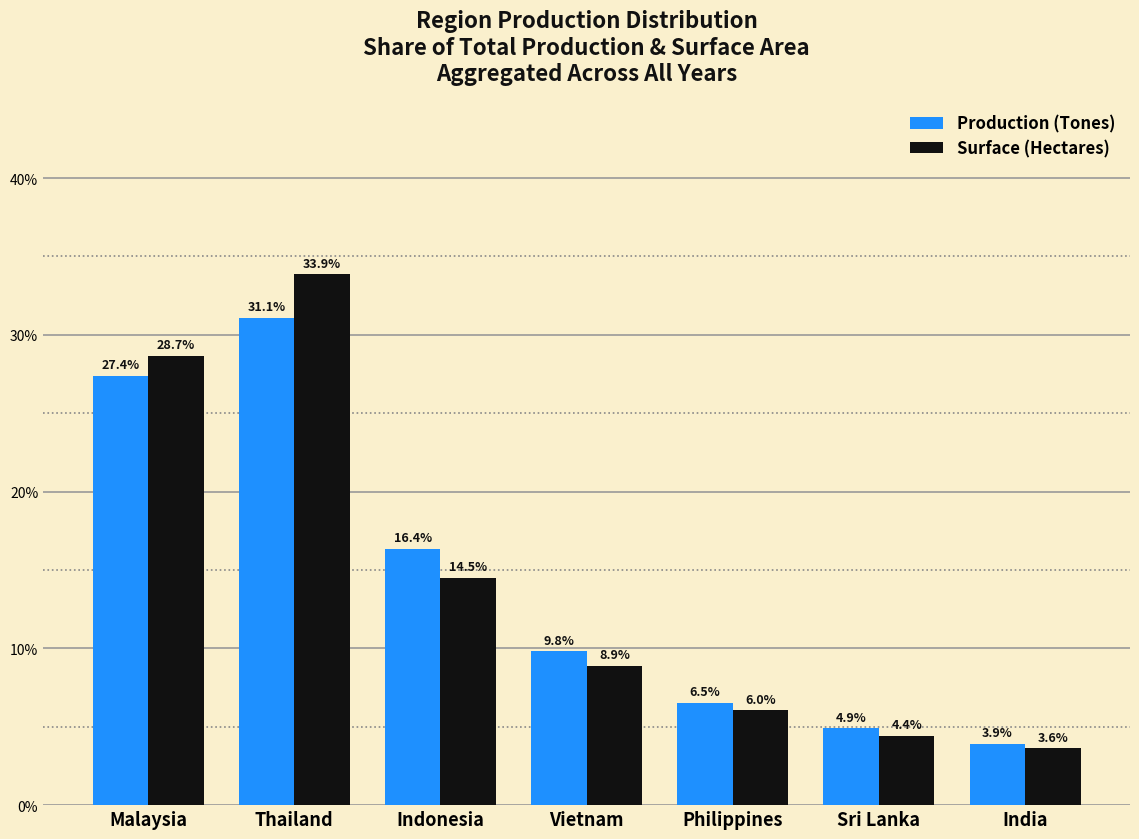

What is the total value across all series at India?

7.6